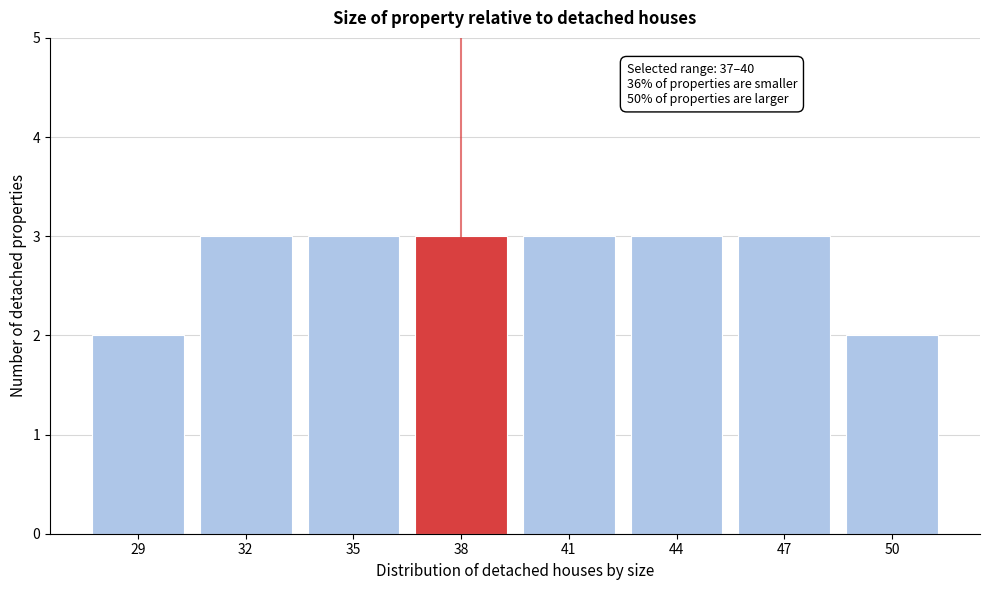

Reading left to right, list all the values displayed in this chart.

2	3	3	3	3	3	3	2